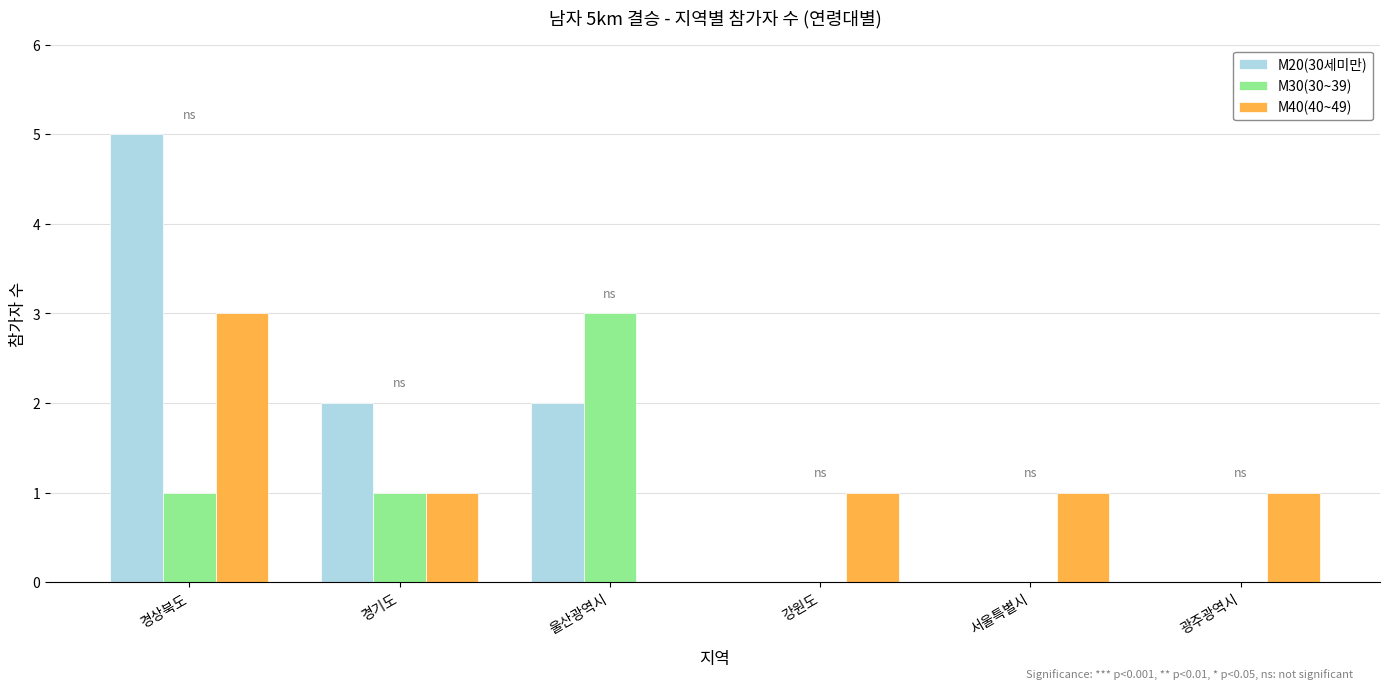

At which category is the sum across all series the highest?

경상북도